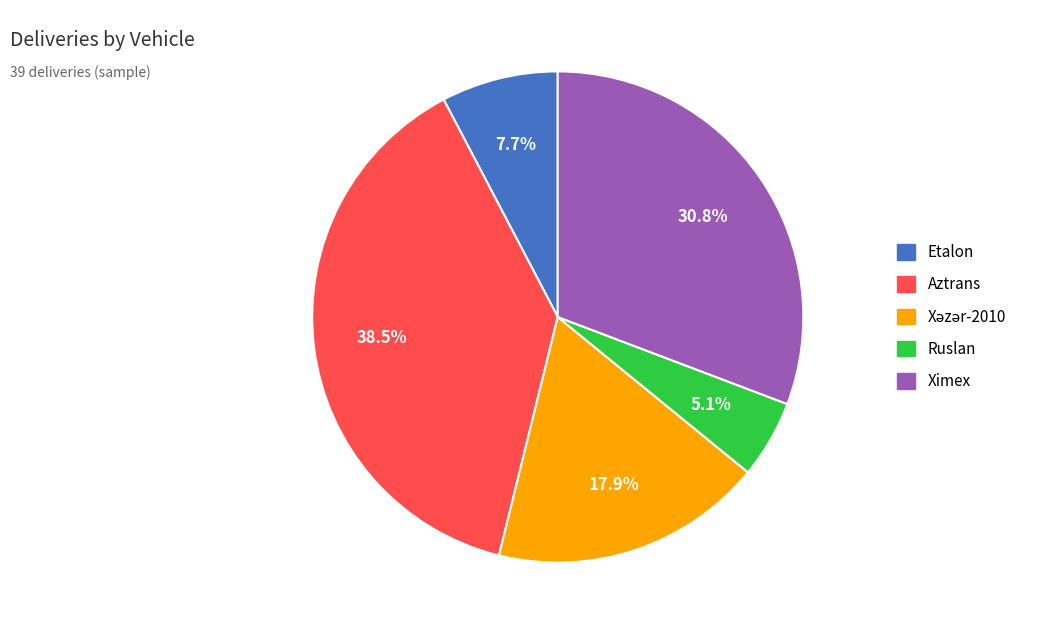

Does any single category account for the majority?

No